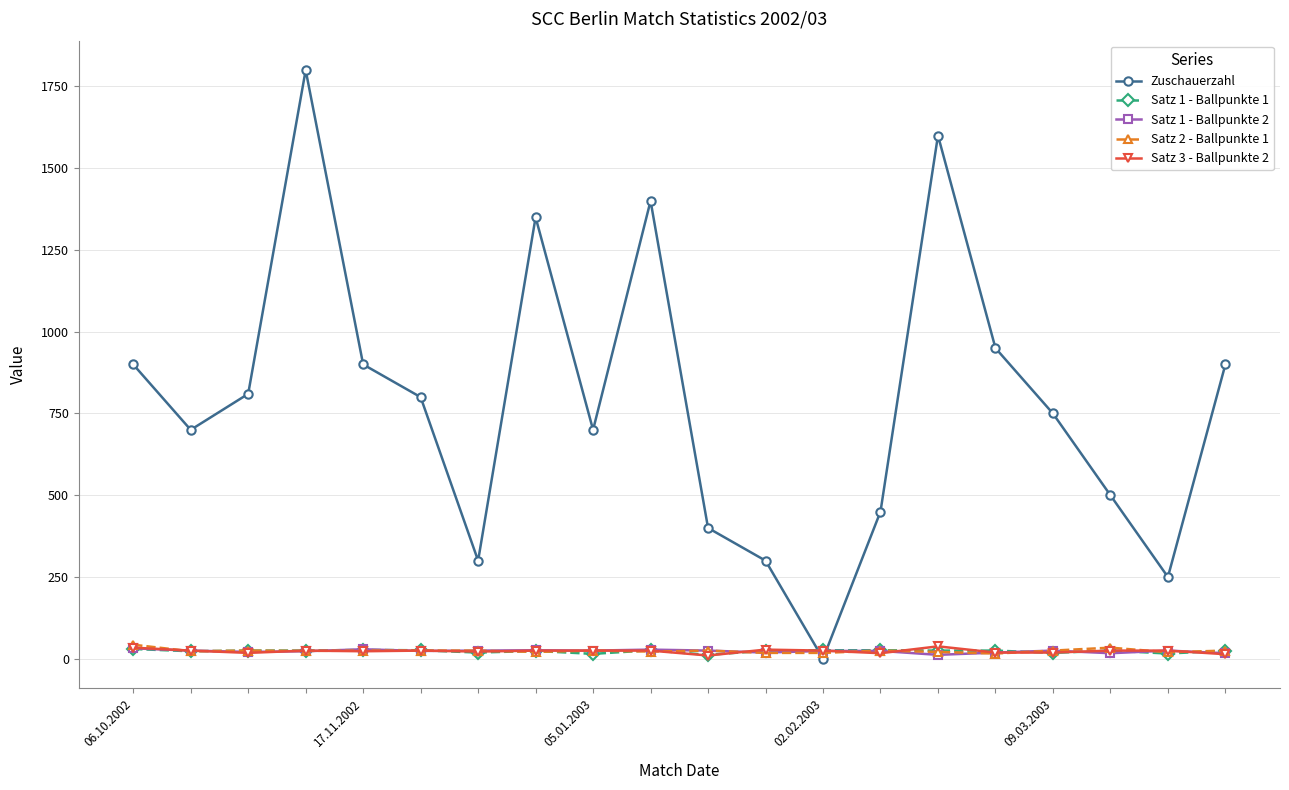

What is the greatest value displayed?

1800